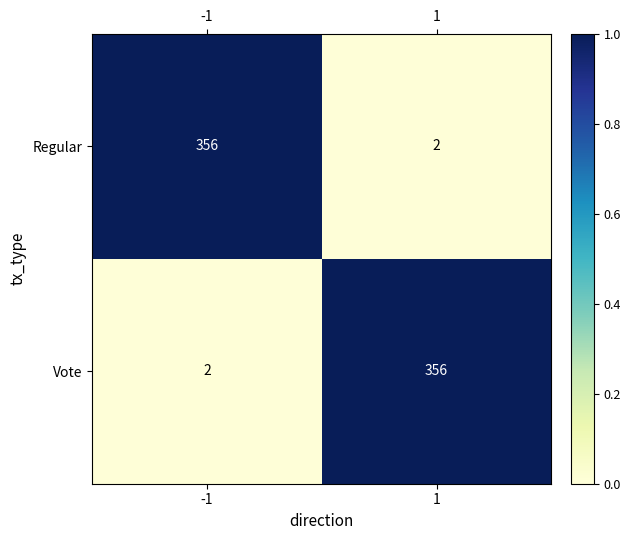

Count the number of data series in this chart.

2